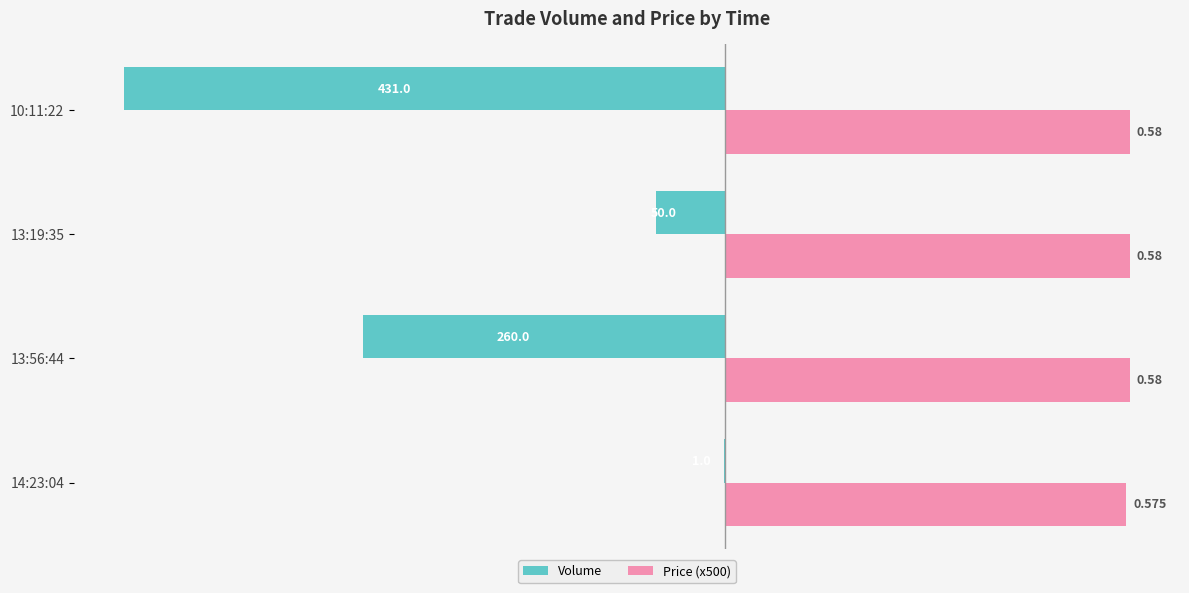

What is the highest value of the Price (x500) series?

290.0